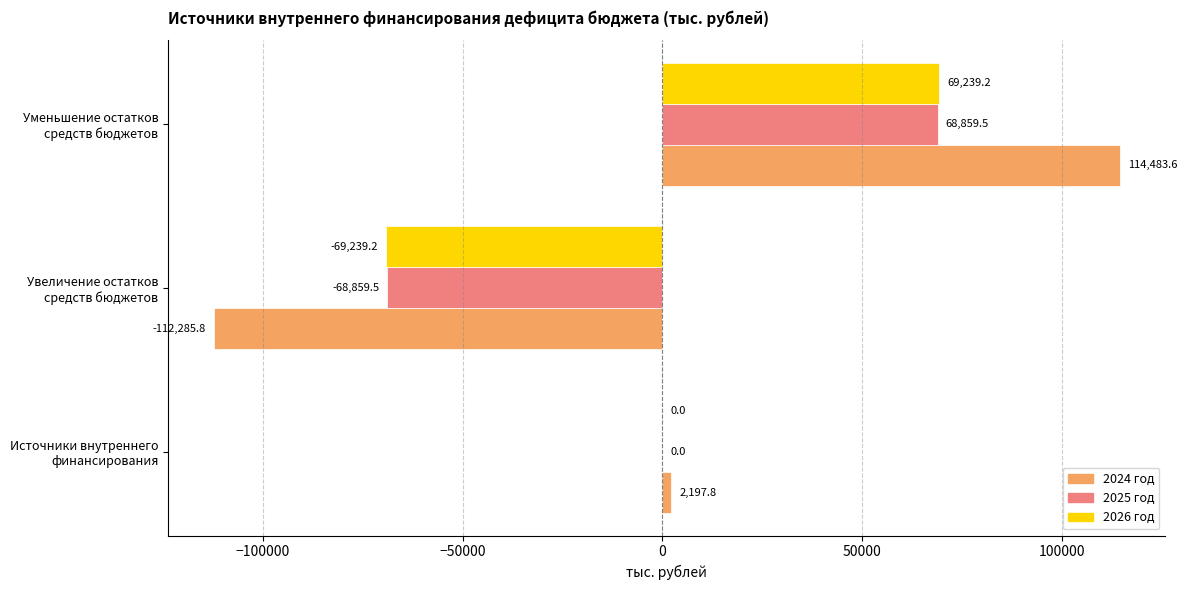

What is the maximum value shown in the chart?

114483.6